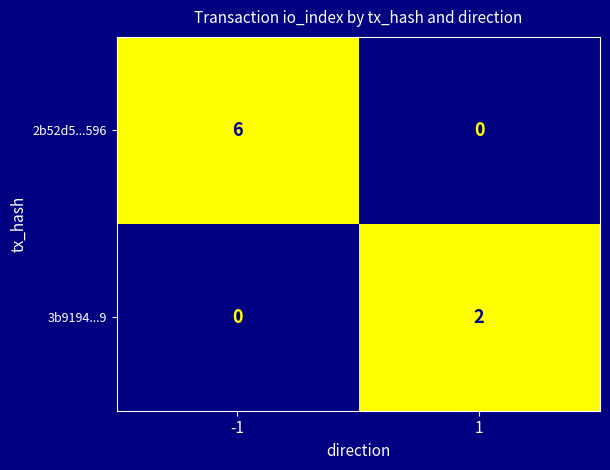

Is it true that 3b9194...9 equals 0 at 1?

False